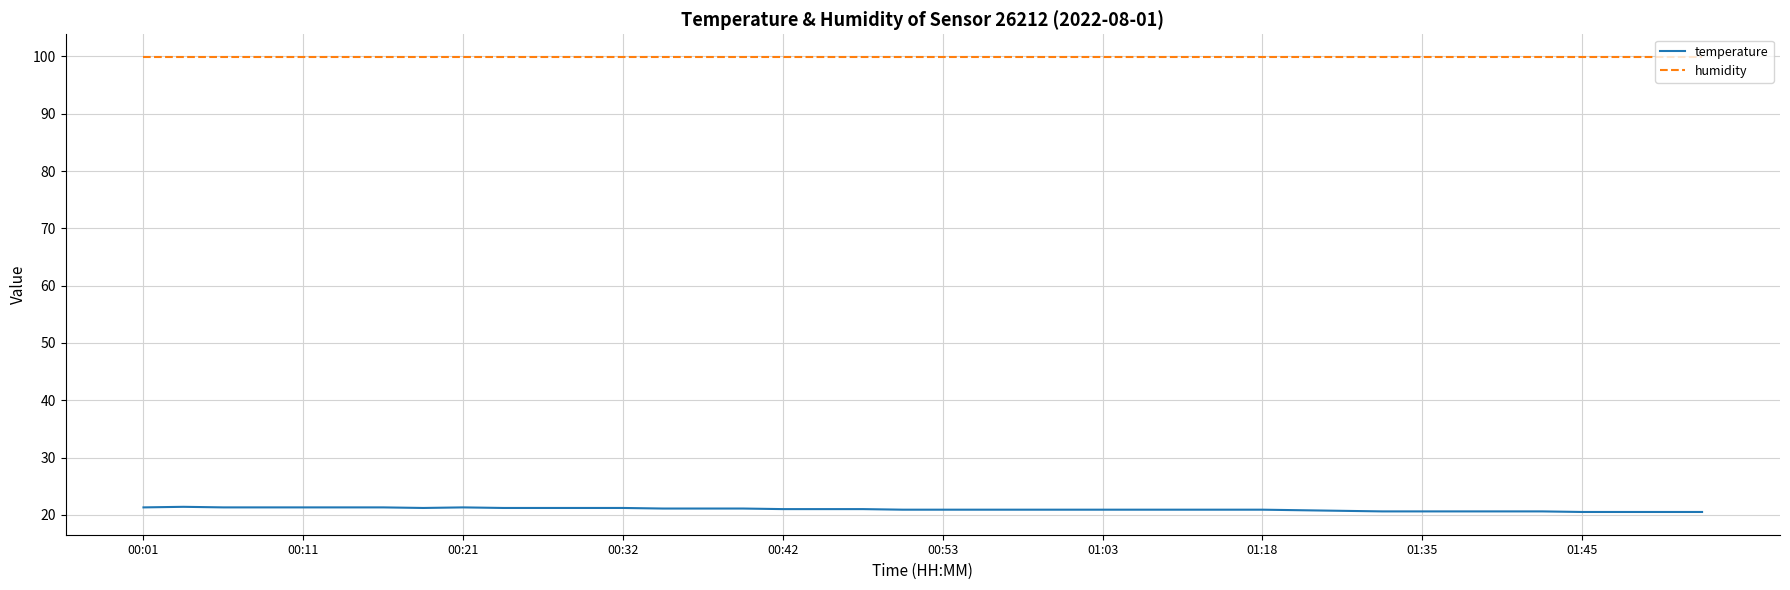

Which series has the largest total across all categories?

humidity